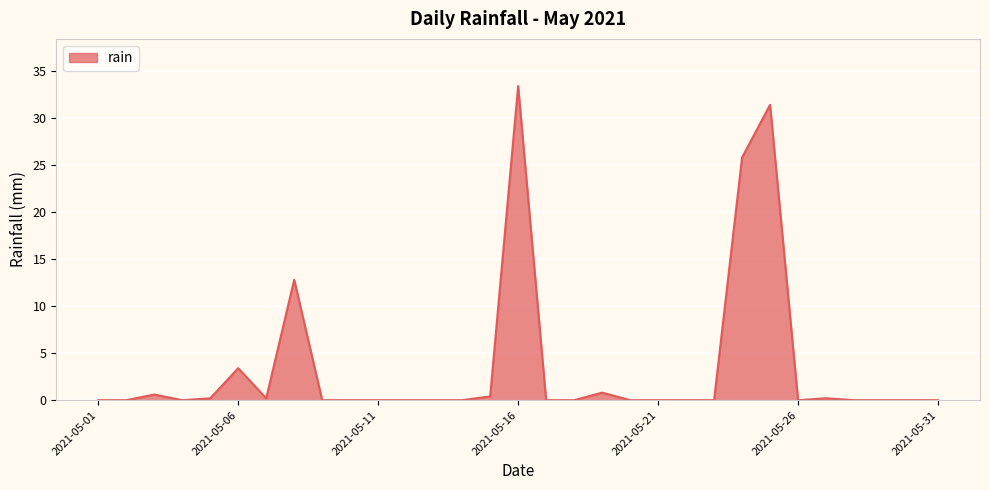

How many lines are shown in the chart?

1